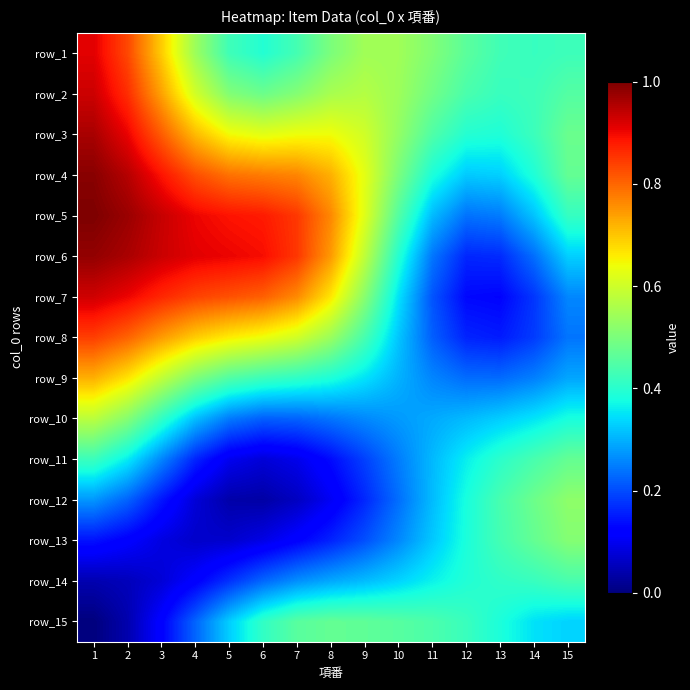

Which has a higher value, 6 or 5?

5